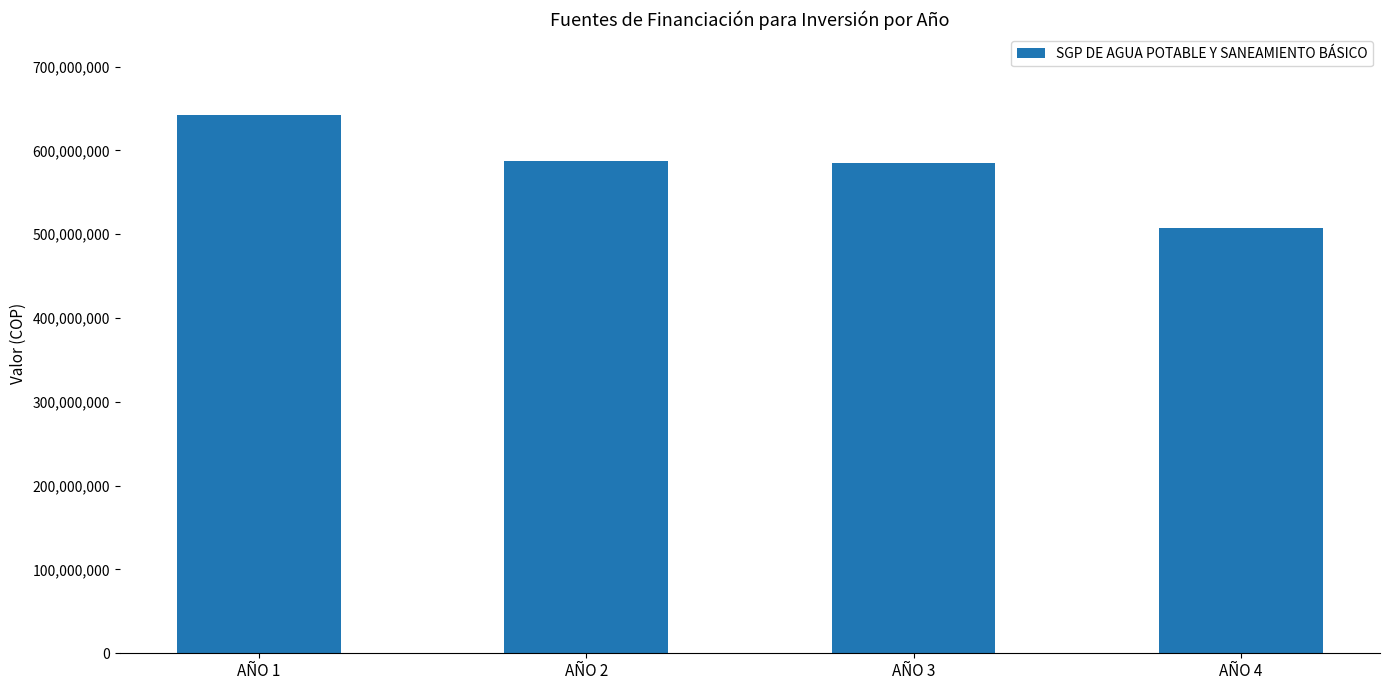

What is the difference between the values at AÑO 1 and AÑO 3?

58047056